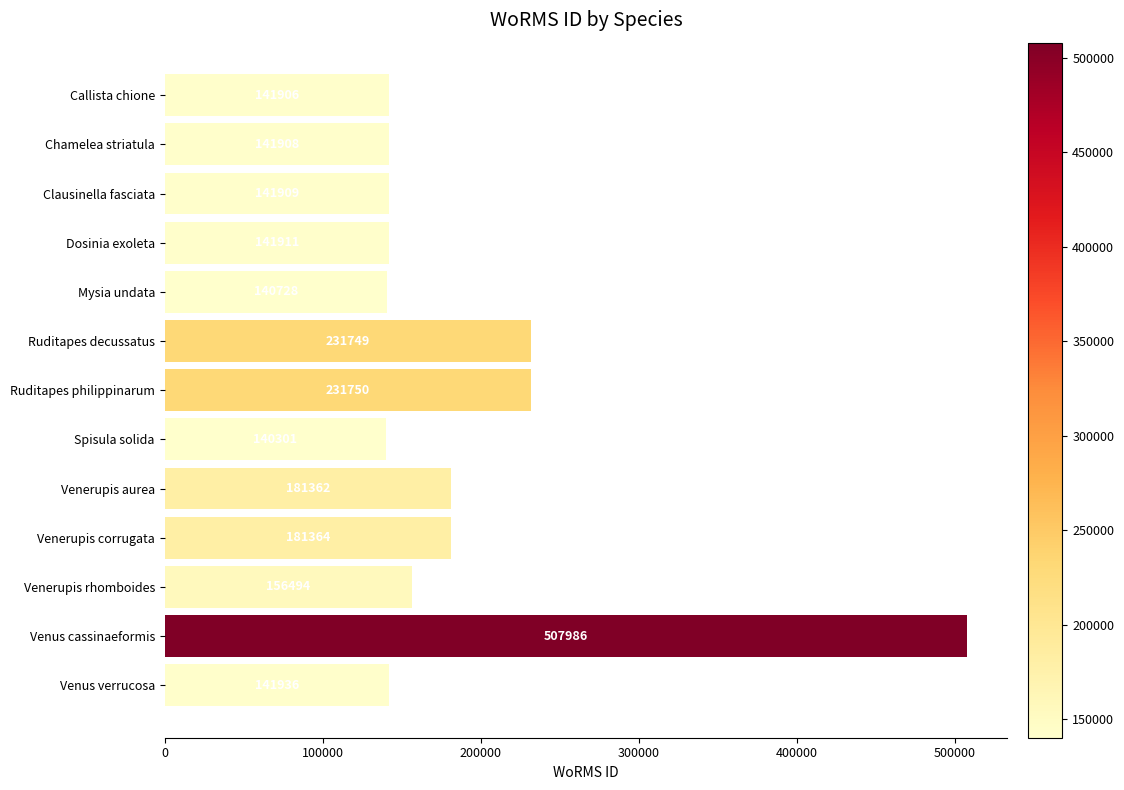

Reading bottom to top, extract all data points from this chart.

Venus verrucosa=141936	Venus cassinaeformis=507986	Venerupis rhomboides=156494	Venerupis corrugata=181364	Venerupis aurea=181362	Spisula solida=140301	Ruditapes philippinarum=231750	Ruditapes decussatus=231749	Mysia undata=140728	Dosinia exoleta=141911	Clausinella fasciata=141909	Chamelea striatula=141908	Callista chione=141906